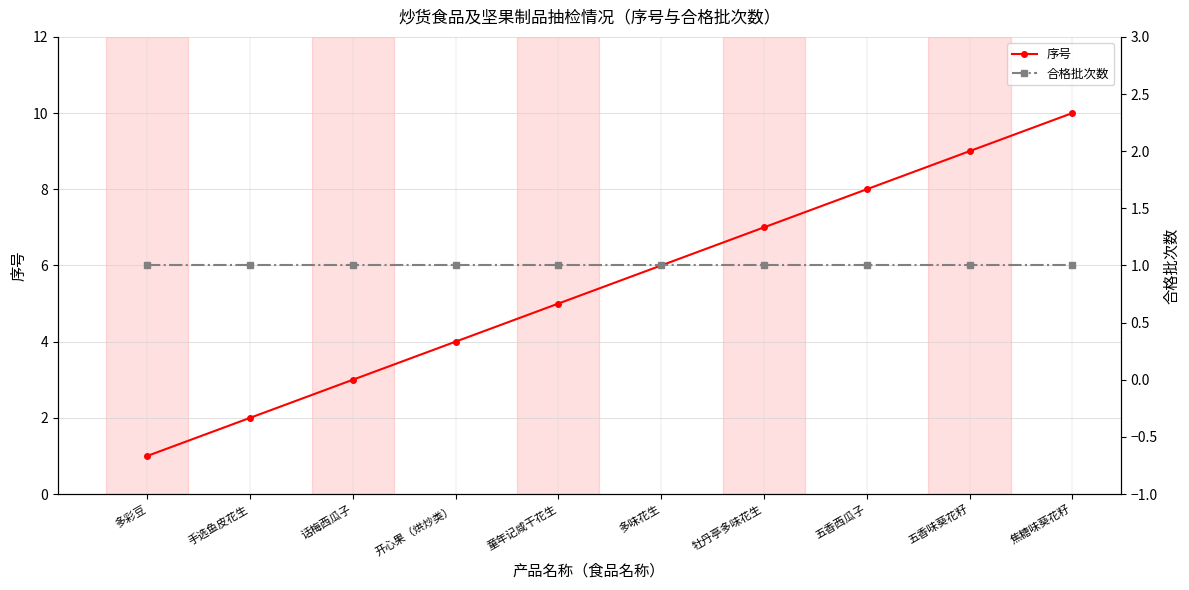

Rank the series at 童年记咸干花生 from lowest to highest value.

合格批次数, 序号